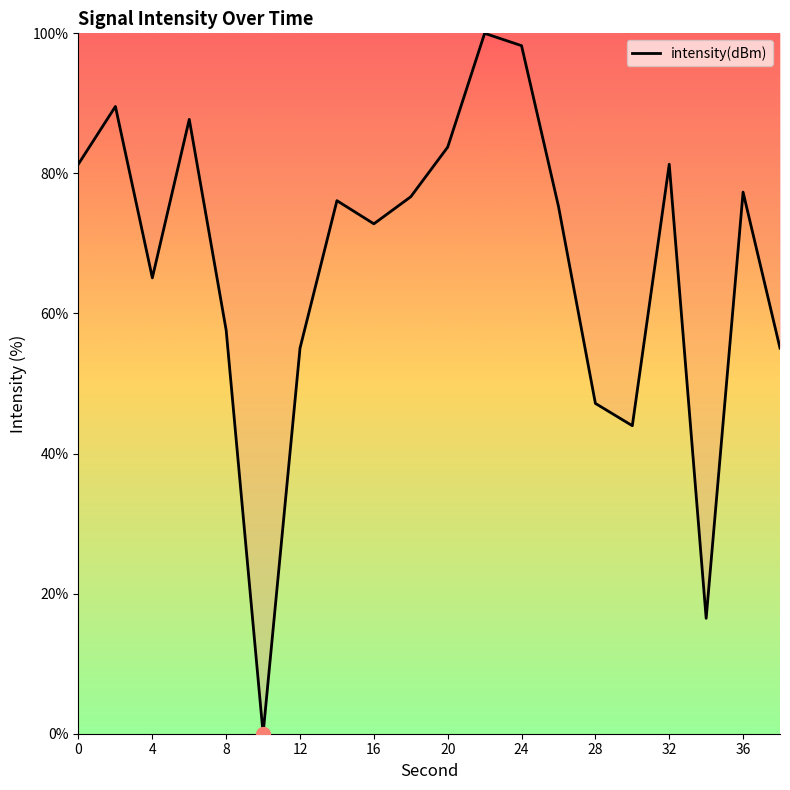

How many interior local valleys (lower than both neighbors) does the data have?

5